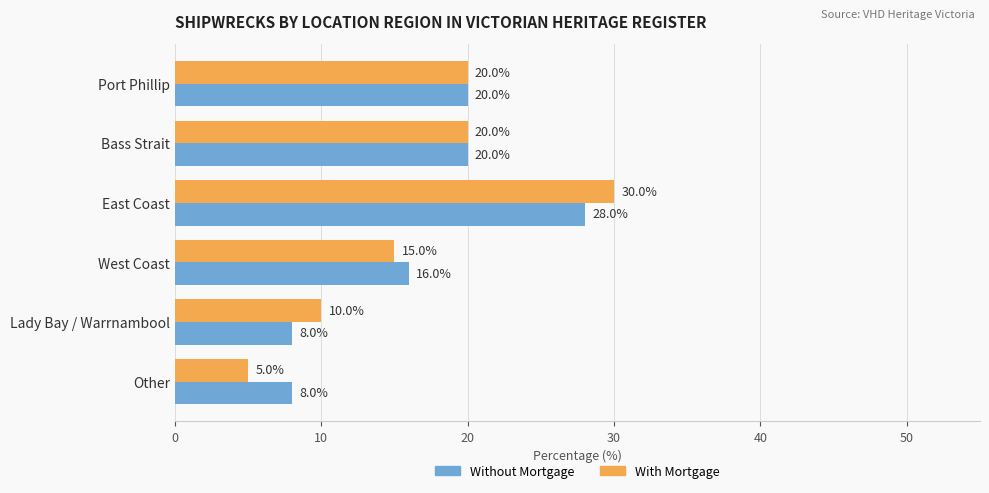

Read the With Mortgage value at West Coast.

15.0